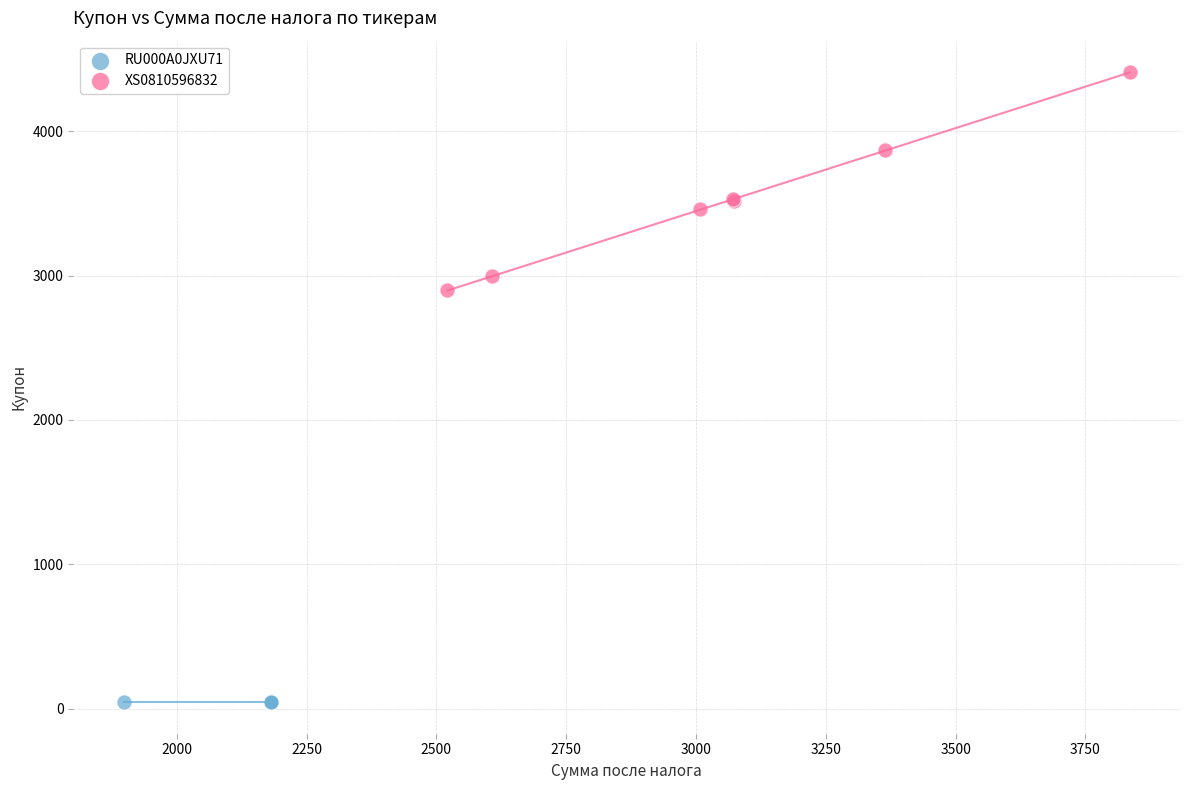

Which series contains the highest Y value?

XS0810596832